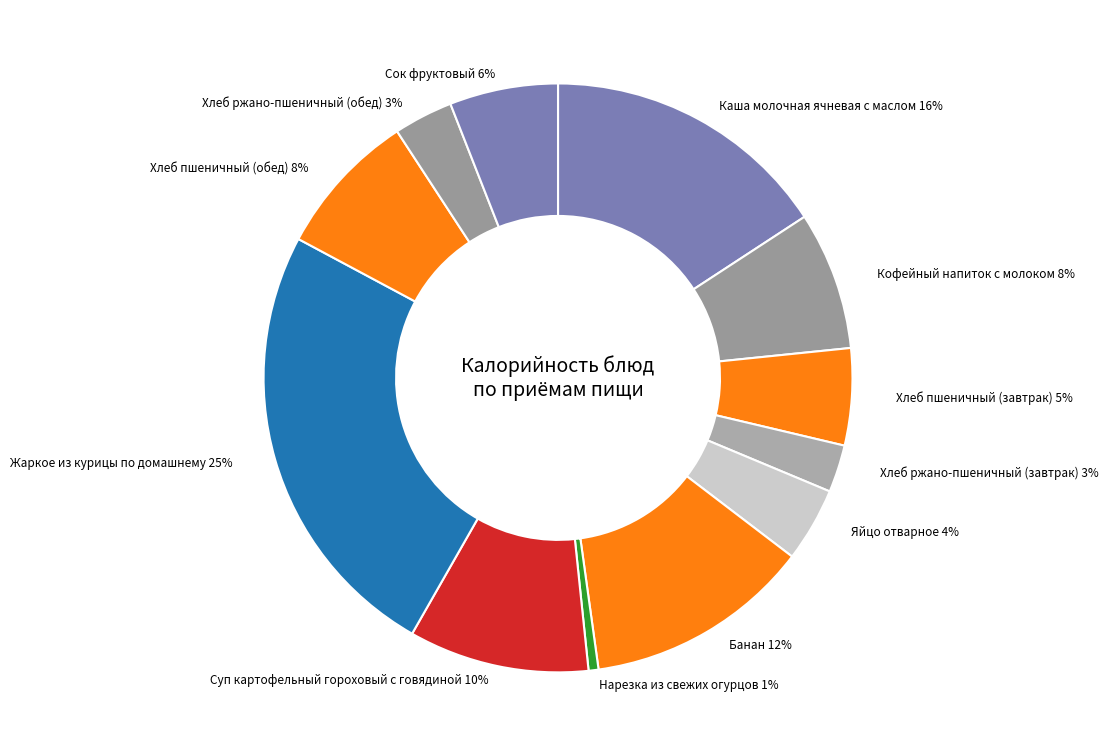

To the nearest percent, what is the difference between the largest and smallest slice percentages?

24%